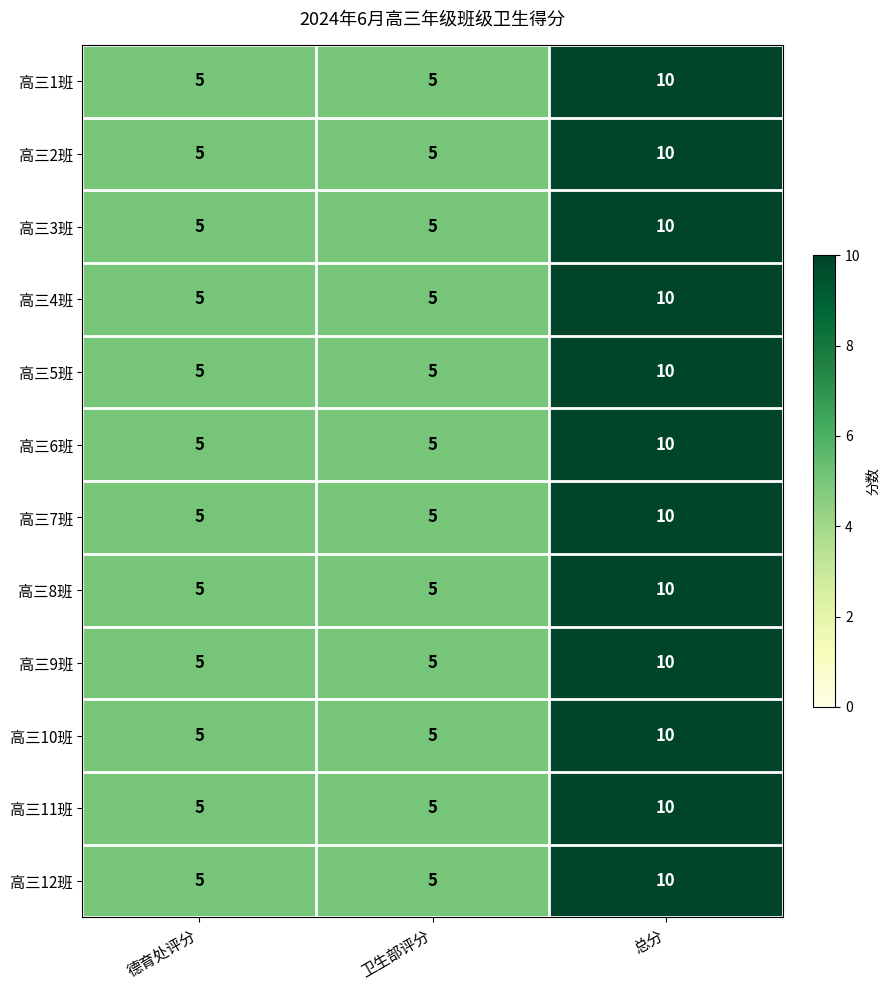

At which label does 高三12班 reach its peak?

总分